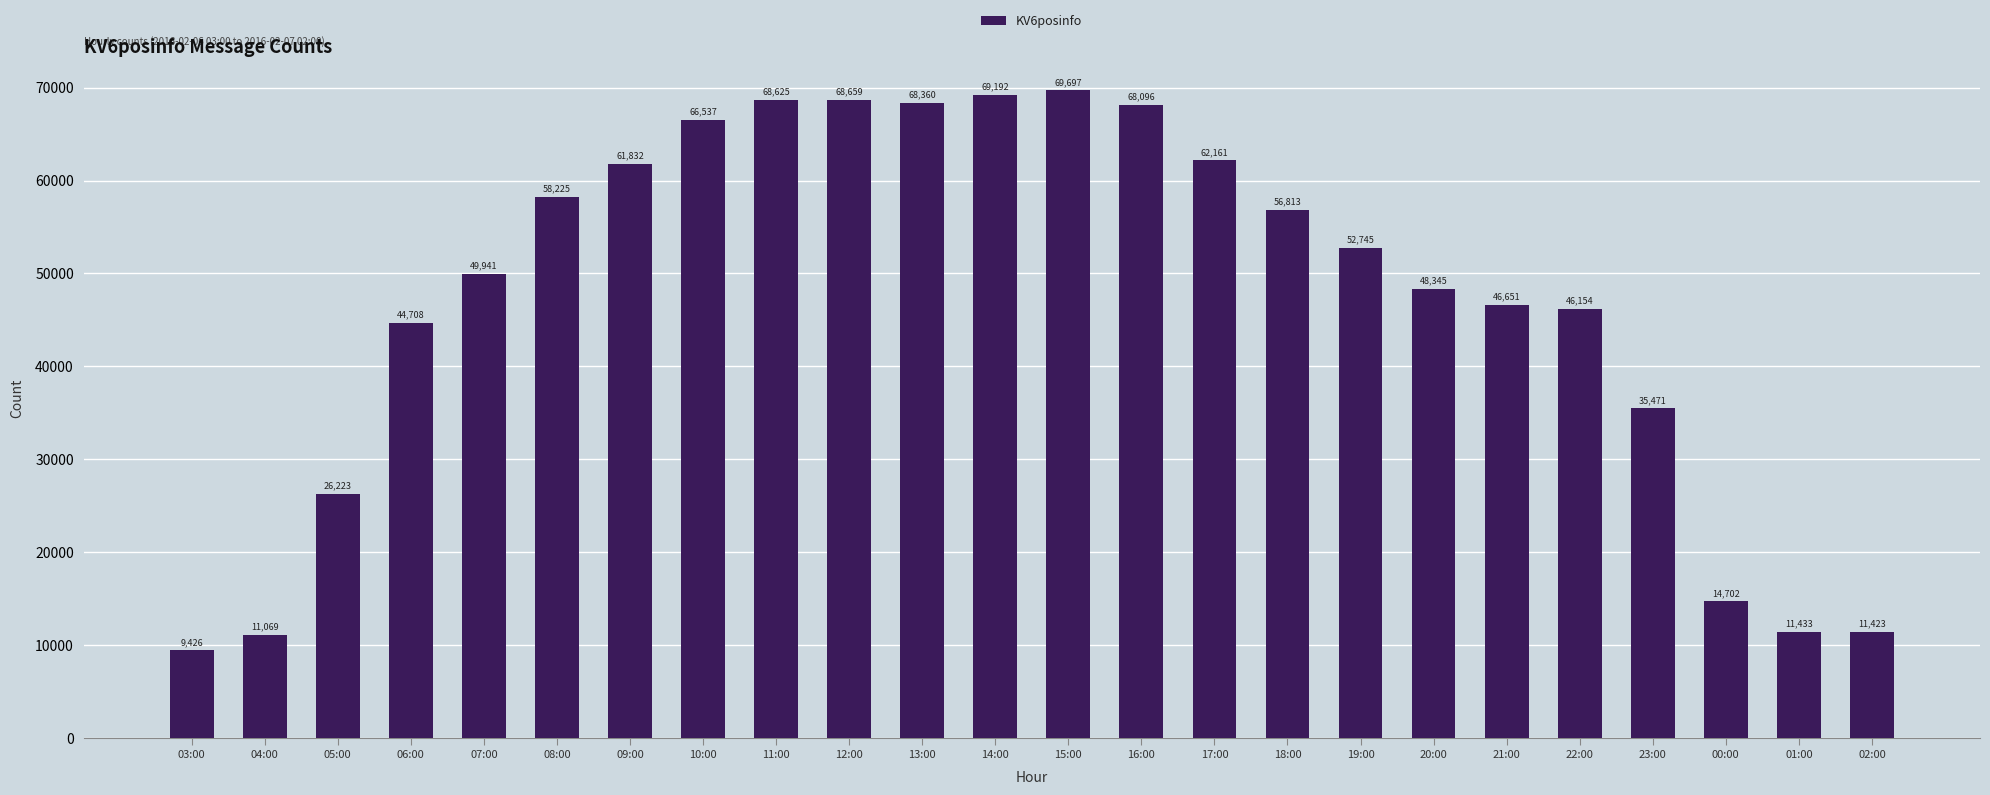

How many data points does each series have?

24